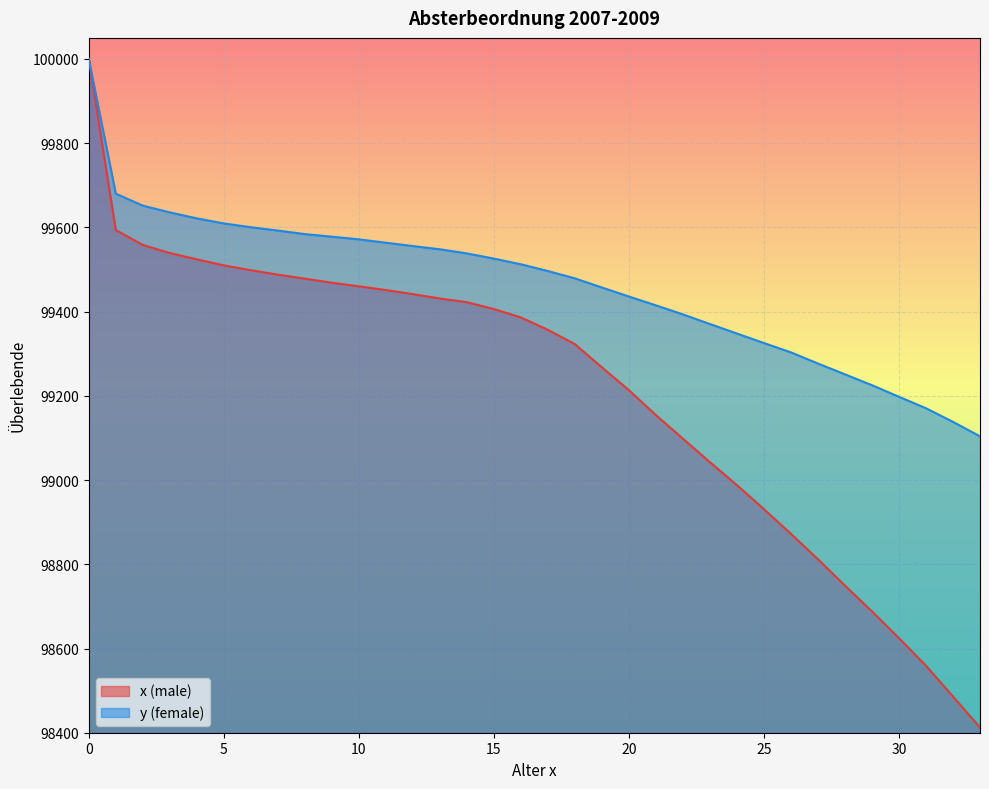

What is the total value across all series at 13?

198979.2